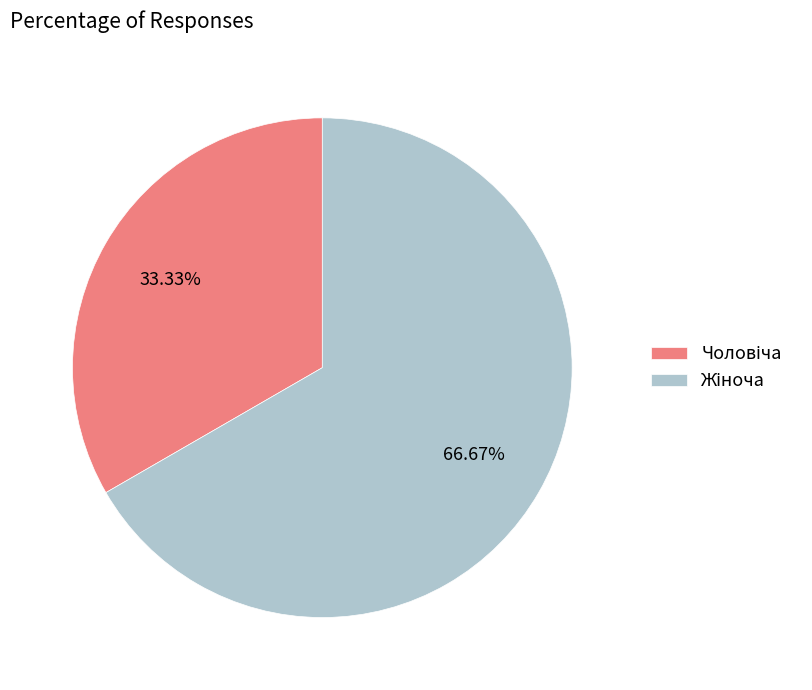

Is there any slice that represents more than half of the pie?

Yes